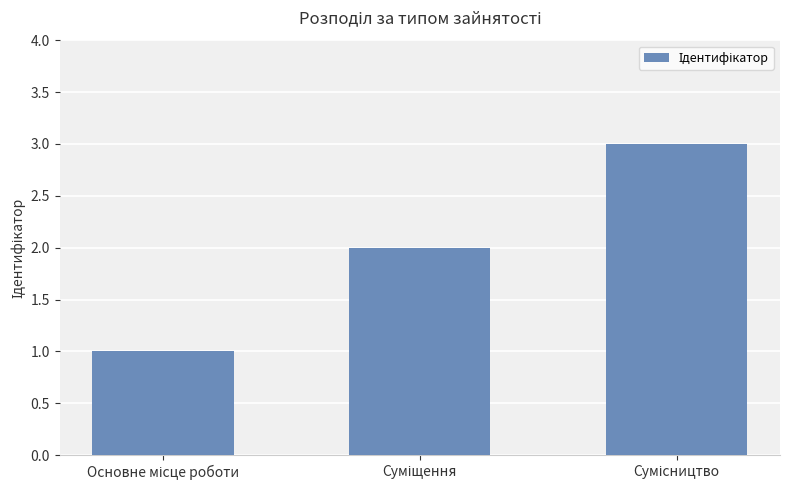

How many data points does each series have?

3